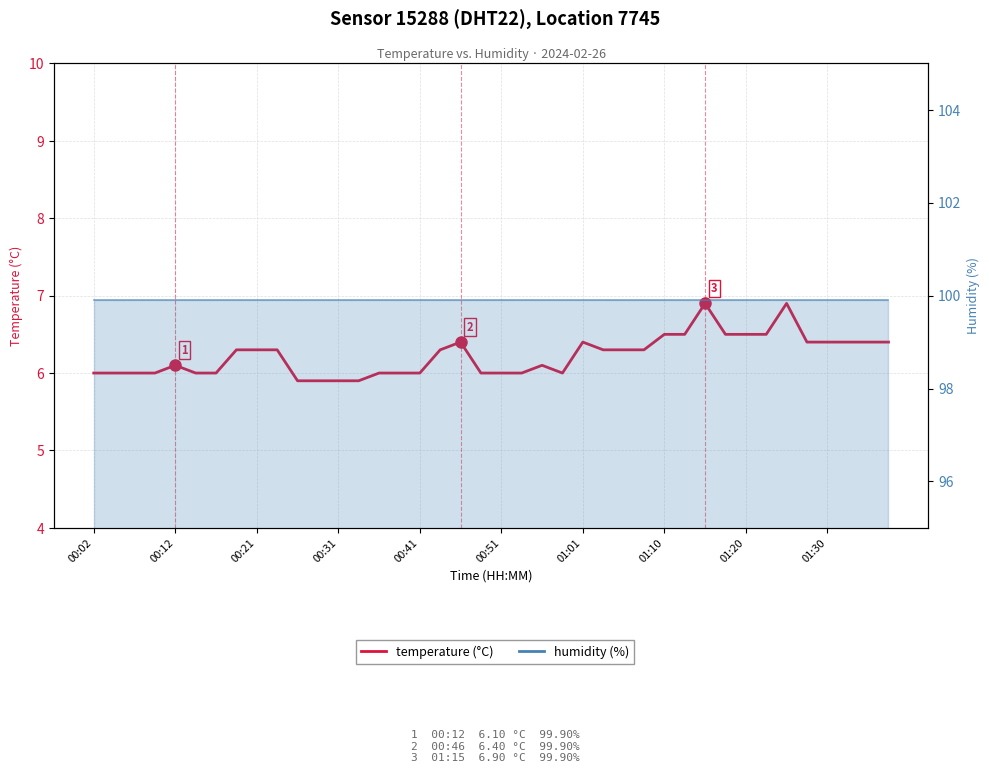

Which series has the largest total across all categories?

humidity